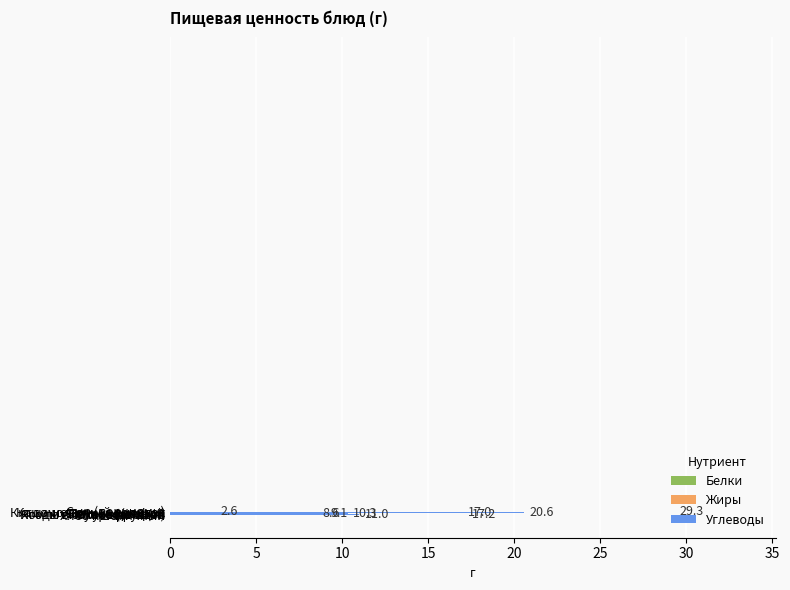

What is the difference between the second highest and second lowest values?

12.0